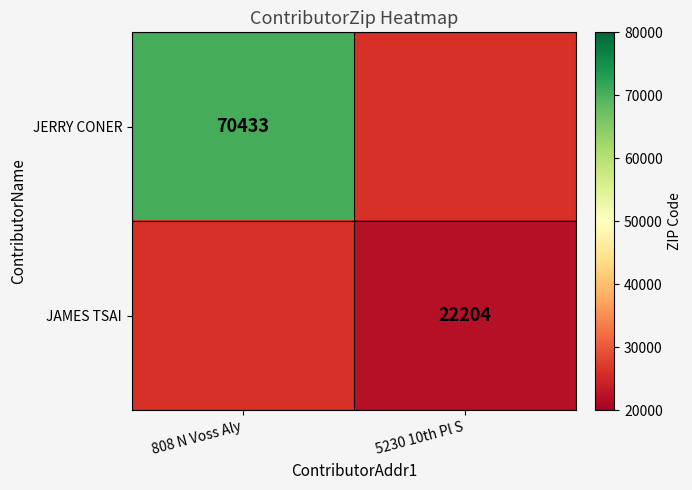

Is the value of JAMES TSAI at 5230 10th Pl S greater than the value of JERRY CONER at 808 N Voss Aly?

No